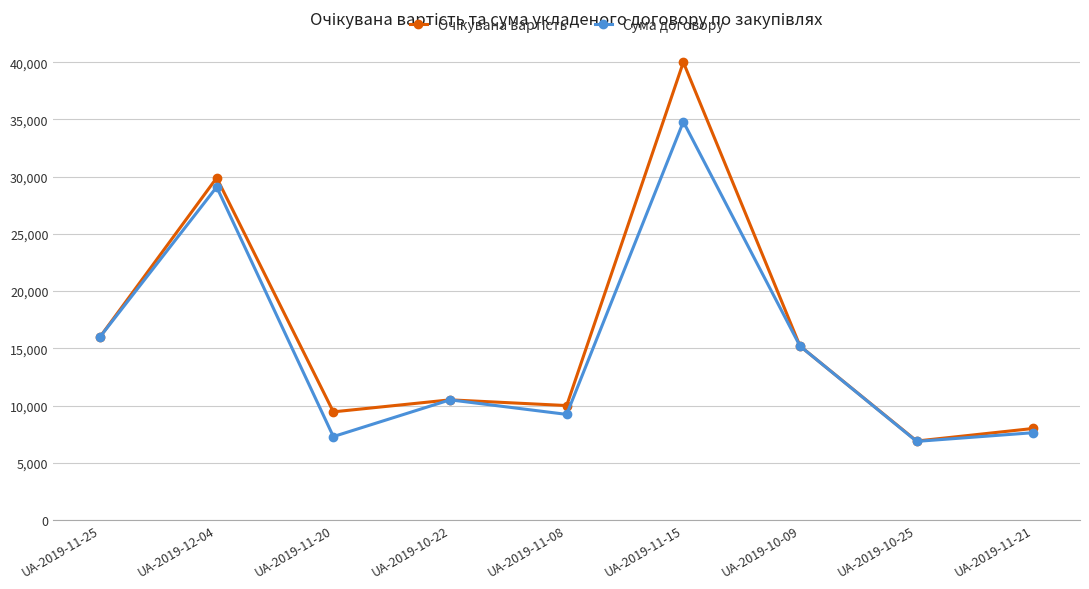

Does the chart have visible grid lines?

Yes